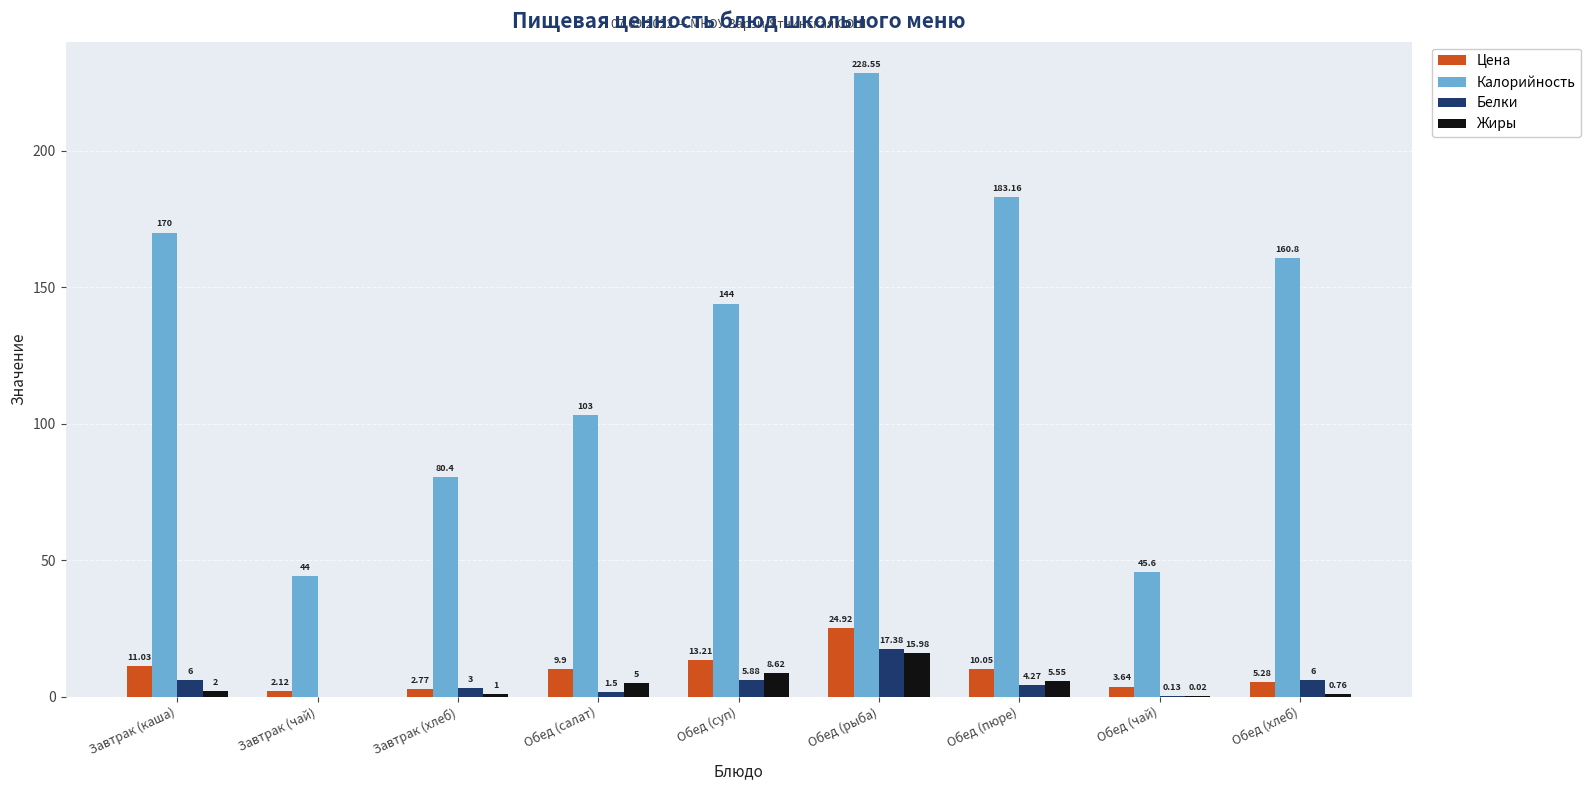

Between Завтрак (чай) and Обед (салат), which series saw the biggest shift?

Калорийность